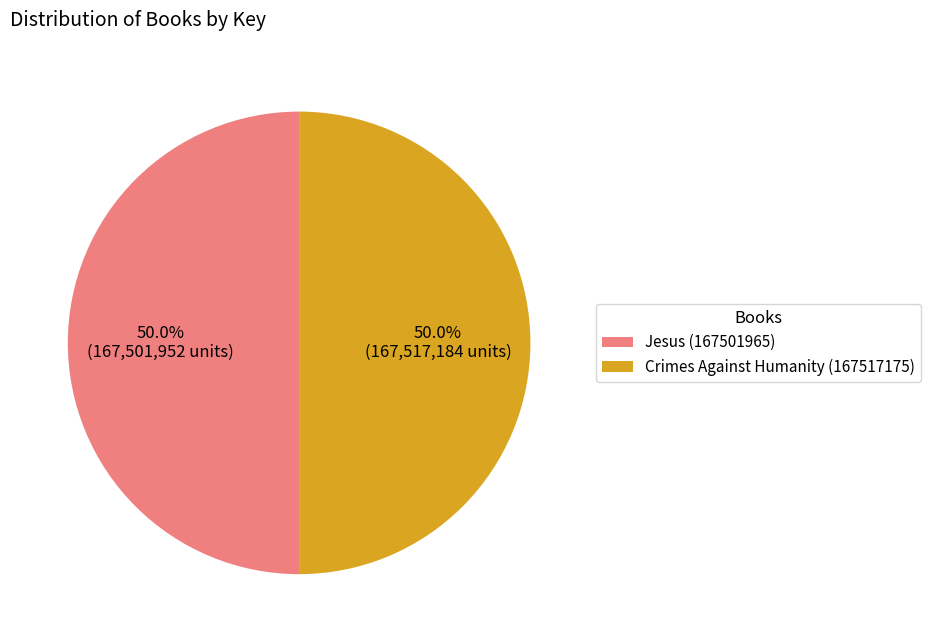

To the nearest percent, what is the combined percentage of Crimes Against Humanity (167517175) and Jesus (167501965)?

100%